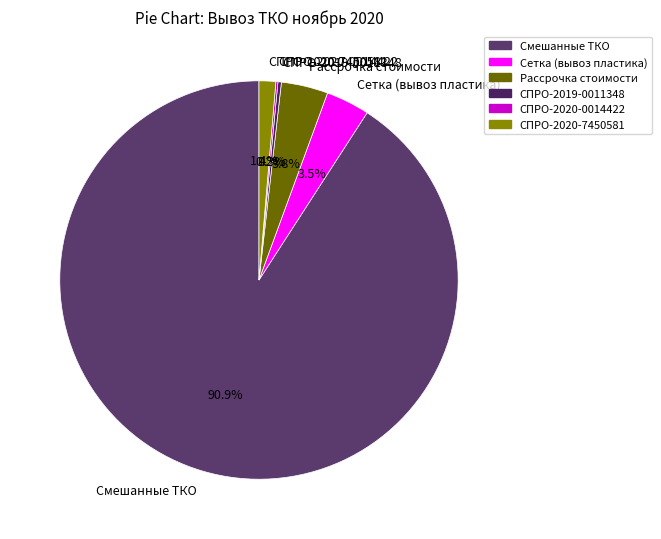

Does any single category account for the majority?

Yes